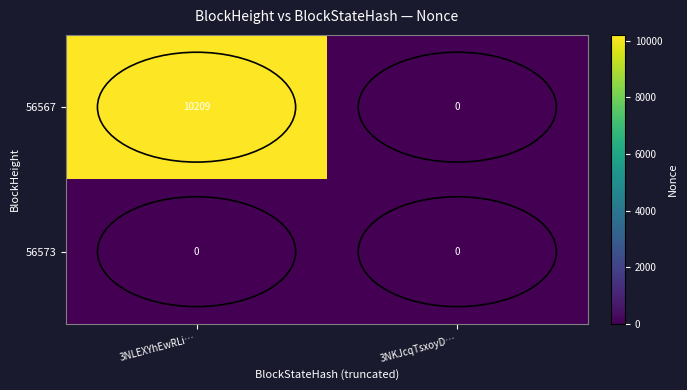

True or false: 56573 has a value of 0 at 3NKJcqTsxoyD….

True